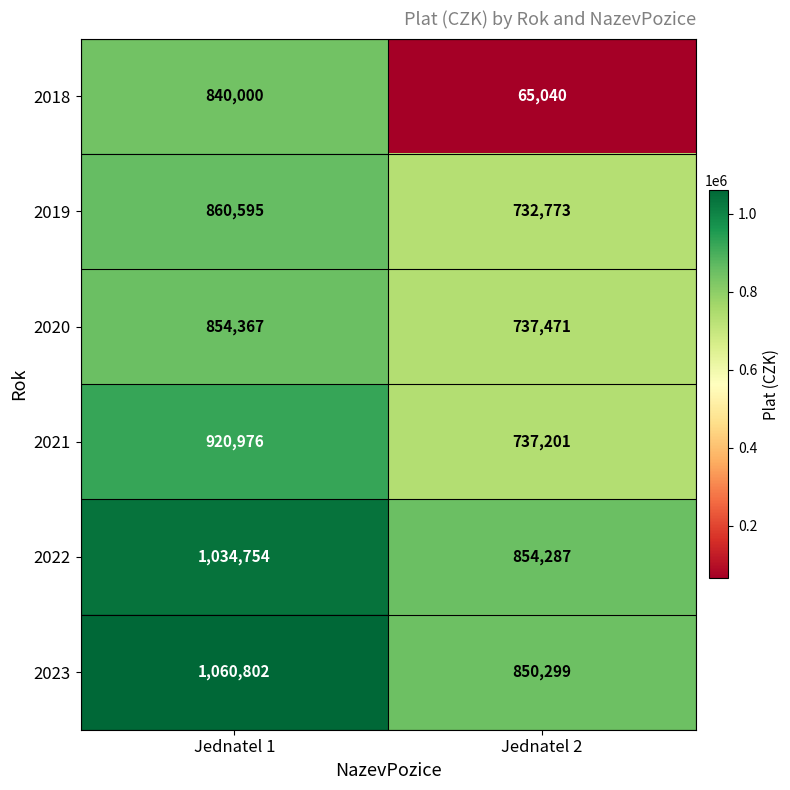

Reading left to right, what are all the values shown in this chart?

2018: Jednatel 1=840000	Jednatel 2=65040
2019: Jednatel 1=860595	Jednatel 2=732773
2020: Jednatel 1=854367	Jednatel 2=737471
2021: Jednatel 1=920976	Jednatel 2=737201
2022: Jednatel 1=1034754	Jednatel 2=854287
2023: Jednatel 1=1060802	Jednatel 2=850299